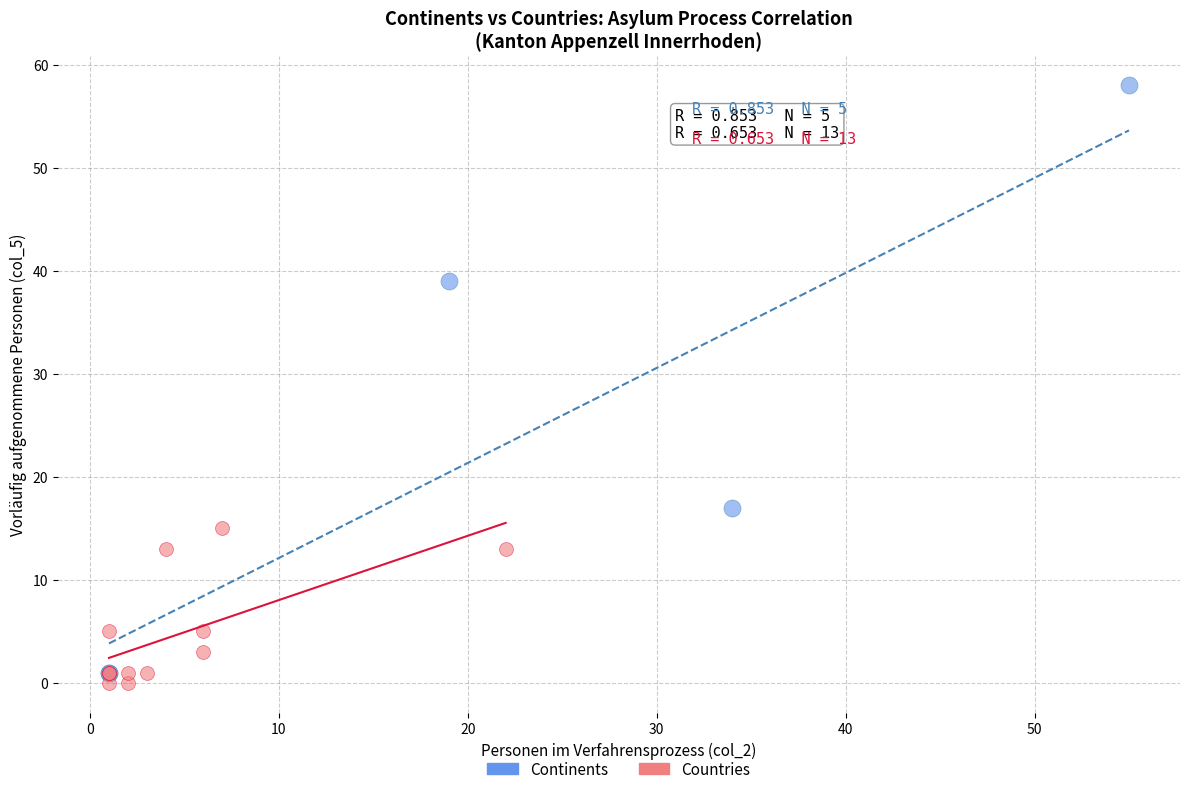

Which series contains the highest Y value?

Continents